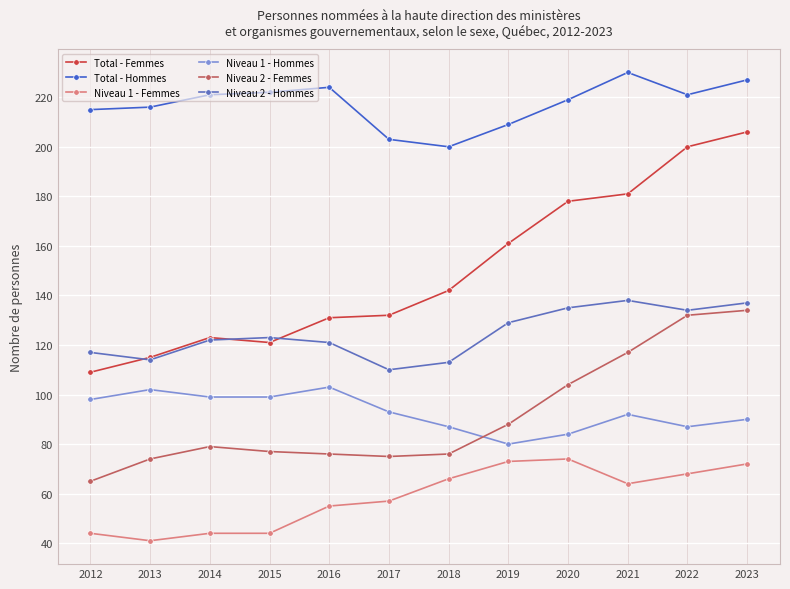

True or false: Total - Femmes and Niveau 2 - Femmes intersect in this chart.

False